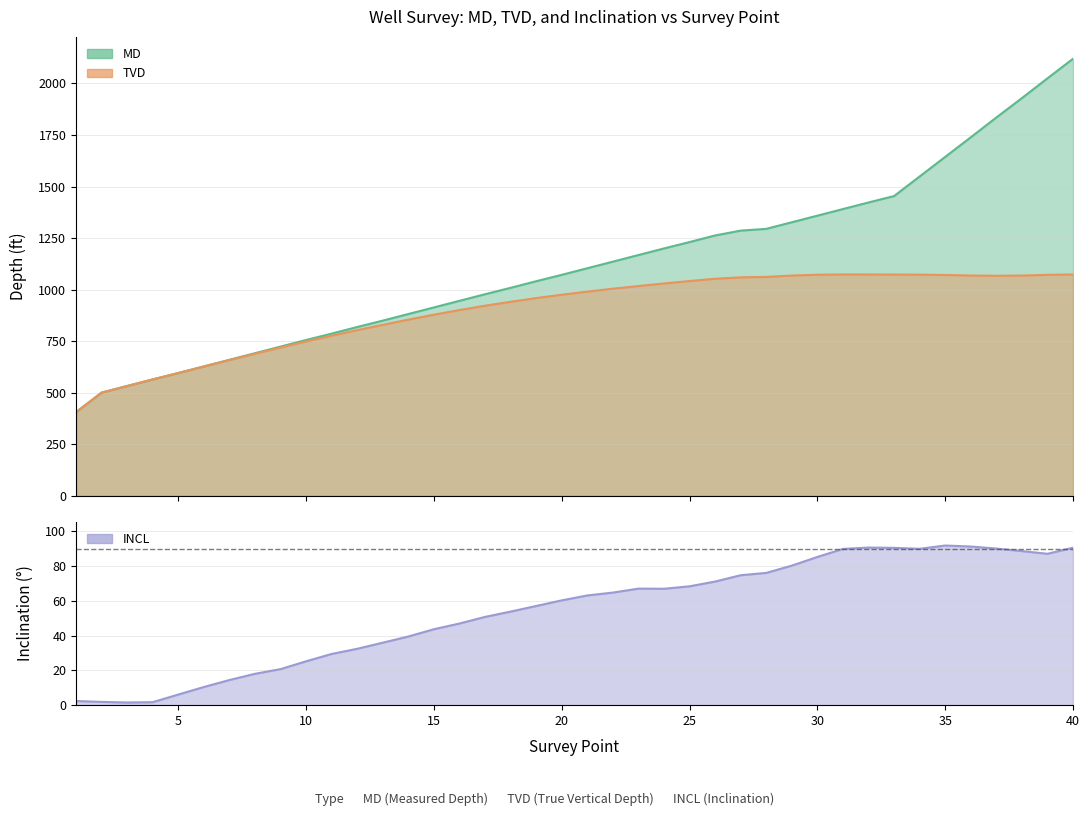

Rank the categories by MD value from lowest to highest.

1, 2, 3, 4, 5, 6, 7, 8, 9, 10, 11, 12, 13, 14, 15, 16, 17, 18, 19, 20, 21, 22, 23, 24, 25, 26, 27, 28, 29, 30, 31, 32, 33, 34, 35, 36, 37, 38, 39, 40